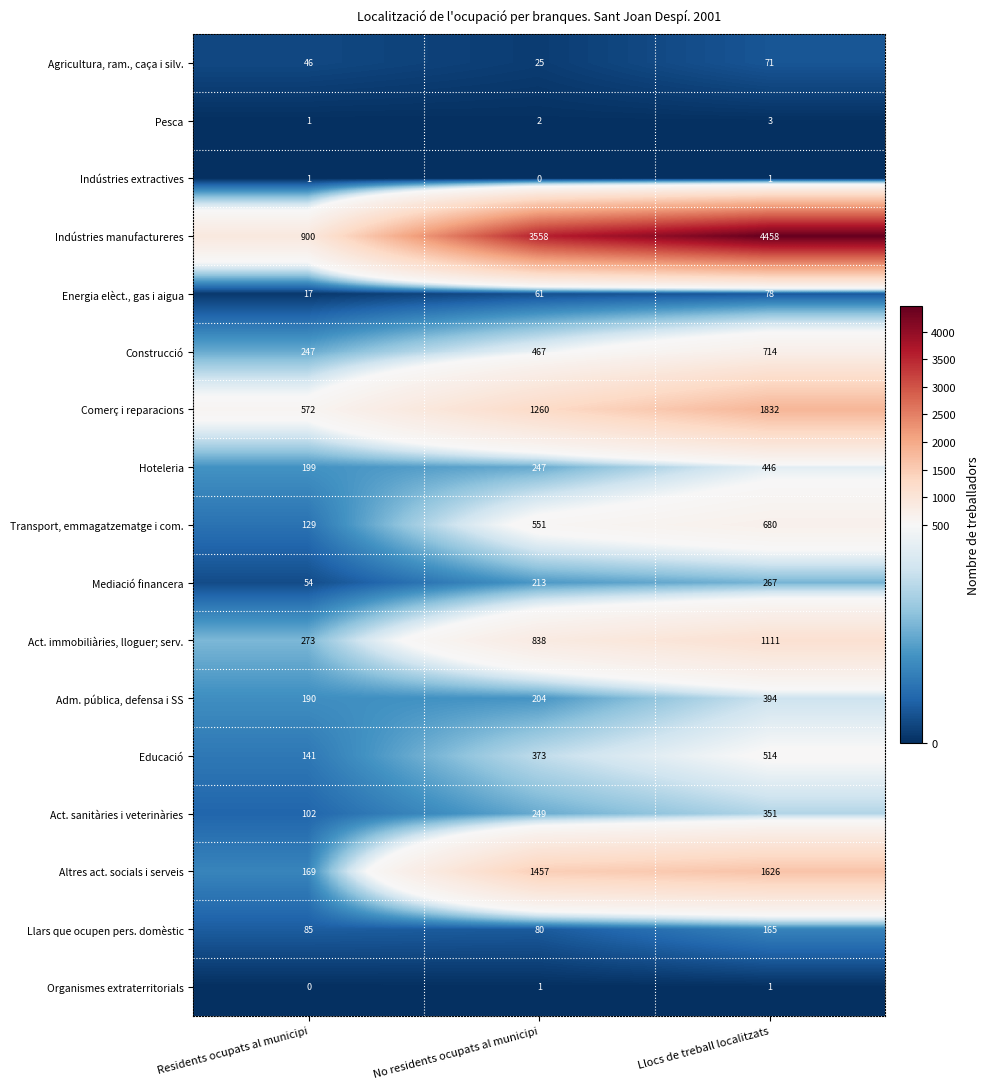

What is the total value across all series at Residents ocupats al municipi?

3126